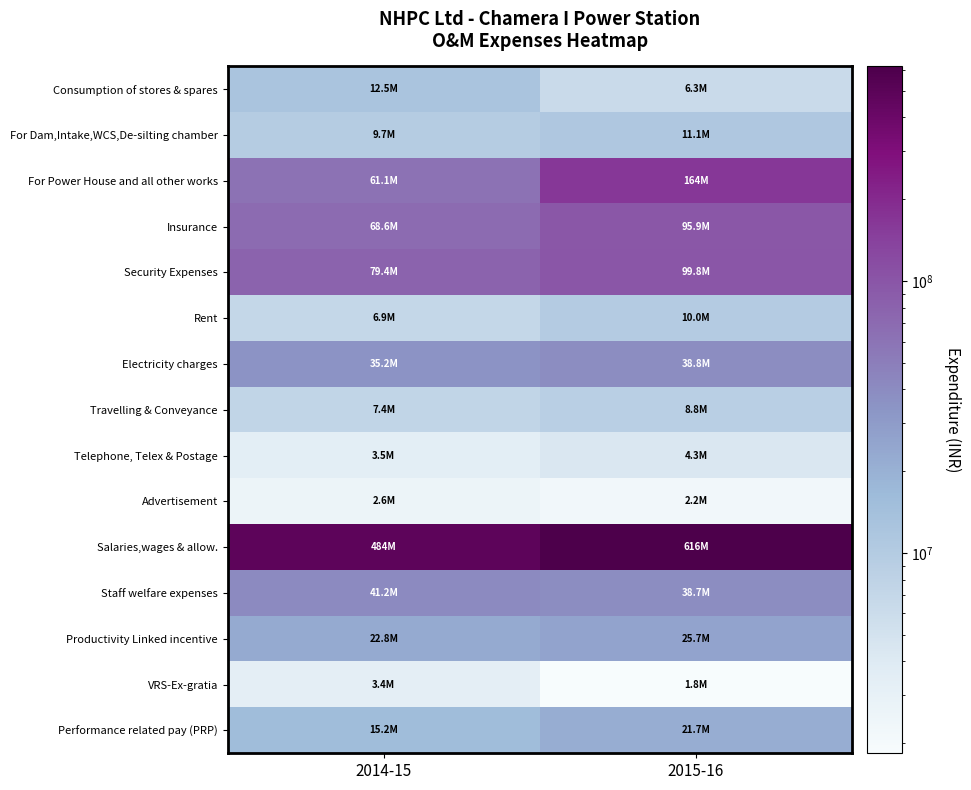

Which series changed the most between 2014-15 and 2015-16?

Salaries,wages & allow.